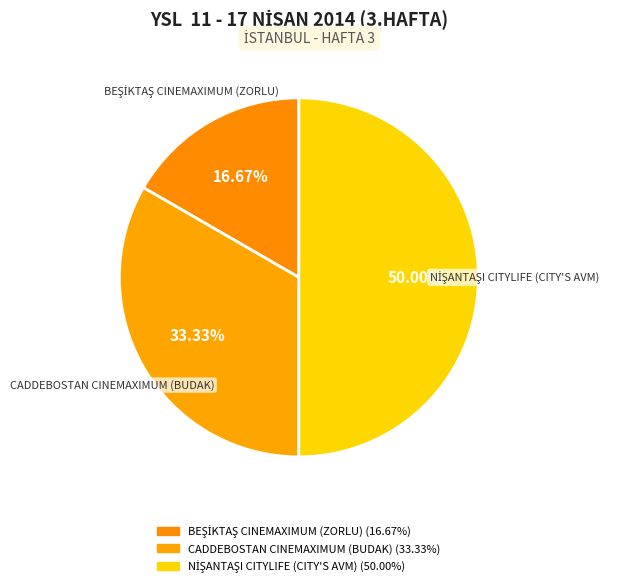

What is the change in value from CADDEBOSTAN CINEMAXIMUM (BUDAK) to NİŞANTAŞI CITYLIFE (CITY'S AVM)?

+1